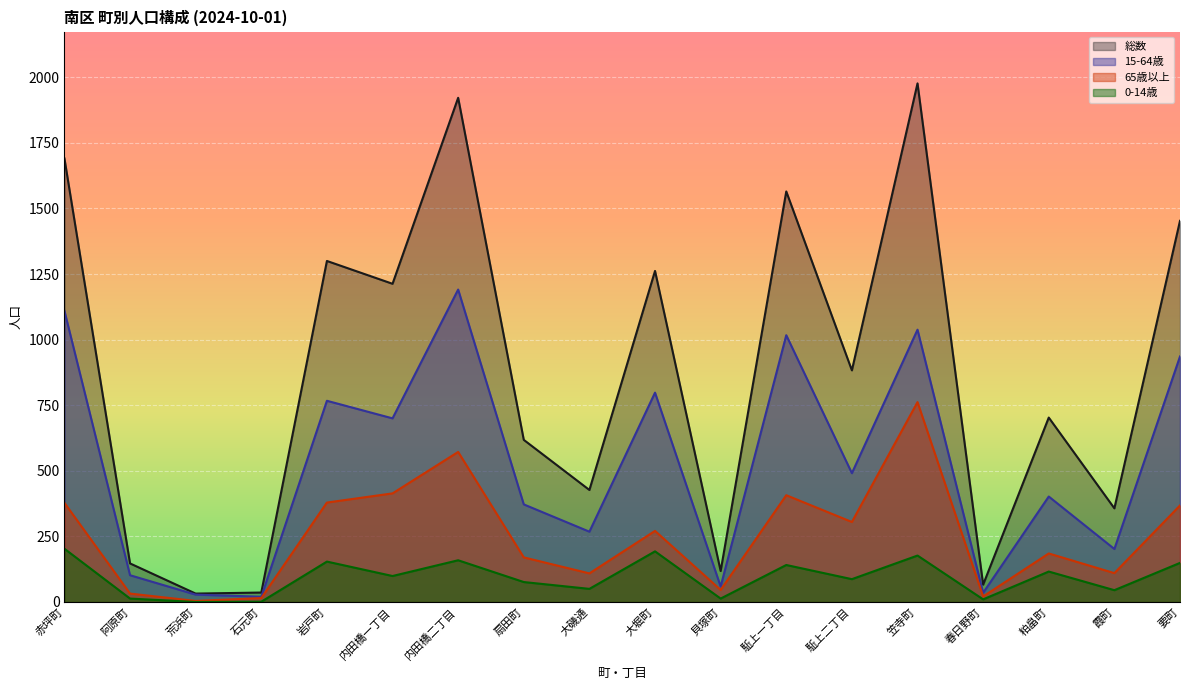

Which series has the largest total across all categories?

総数